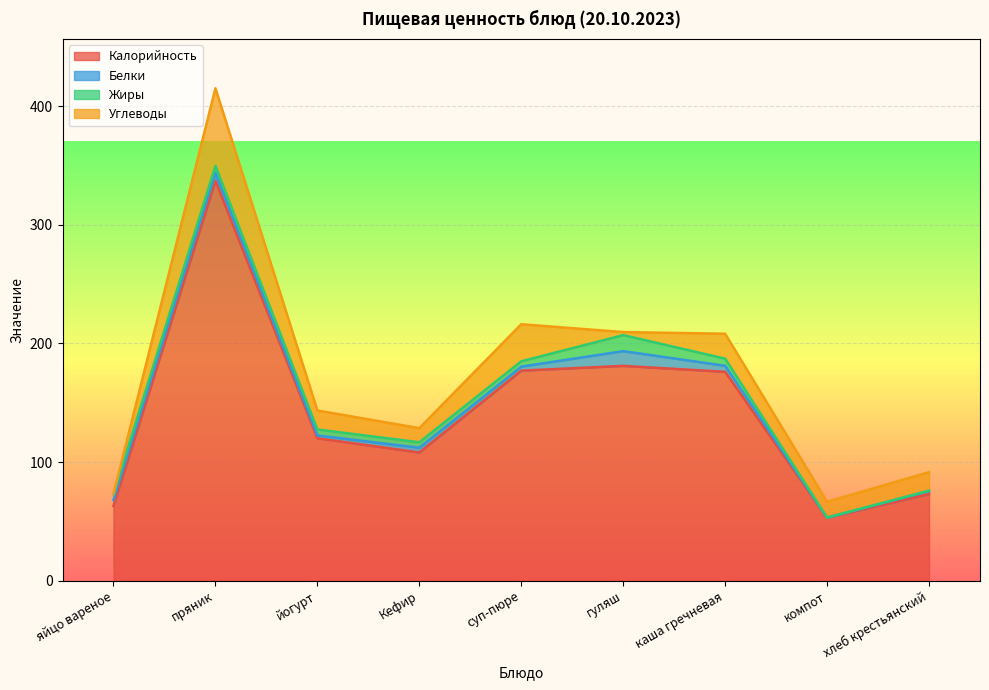

Rank the categories by Белки value from lowest to highest.

компот, йогурт, хлеб крестьянский, суп-пюре, Кефир, яйцо вареное, каша гречневая, пряник, гуляш